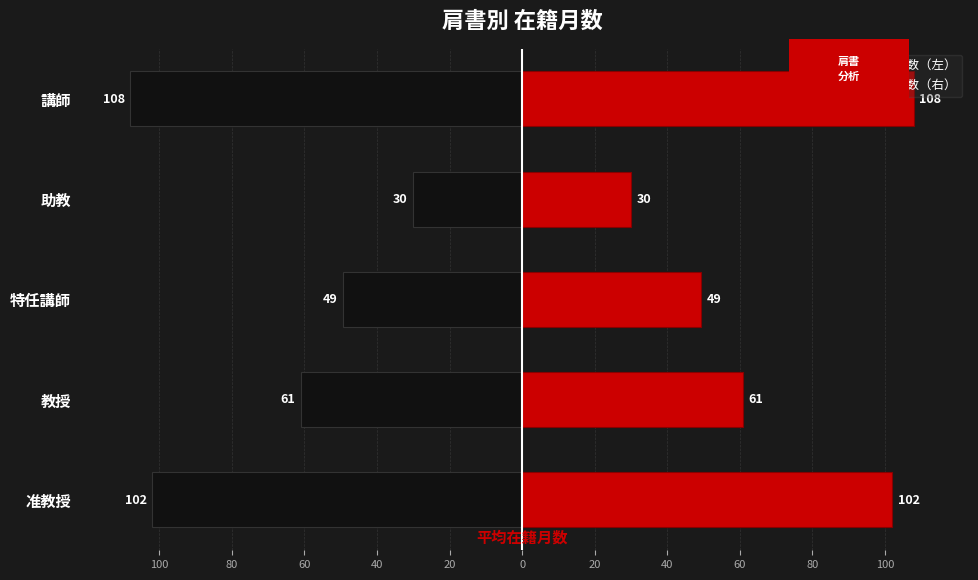

Reading left to right, what are all the values shown in this chart?

在籍月数（左）: -102.0	-61.0	-49.3	-30.0	-108.0
在籍月数（右）: 102.0	61.0	49.3	30.0	108.0